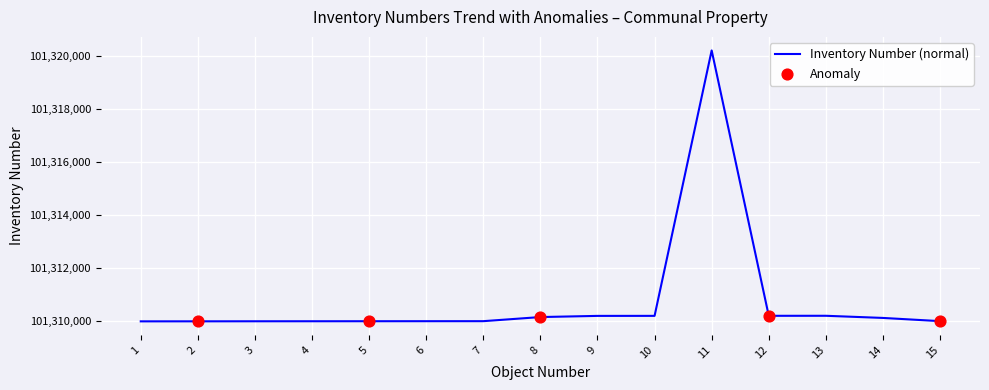

Approximately how many times larger is the value at 3 compared to 12?

1.0